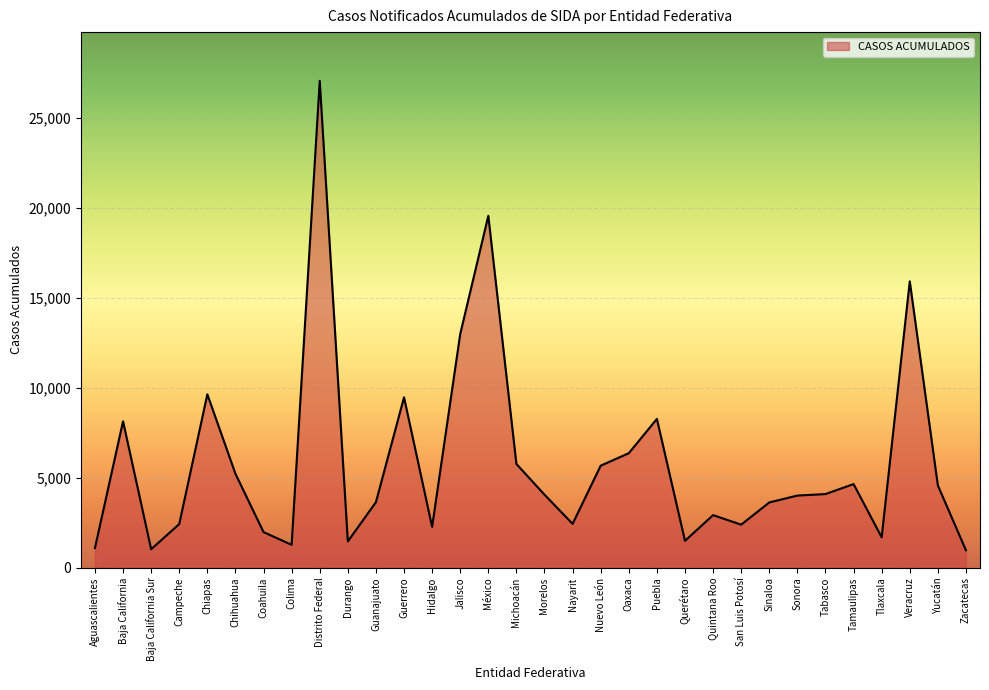

How many lines are shown in the chart?

1